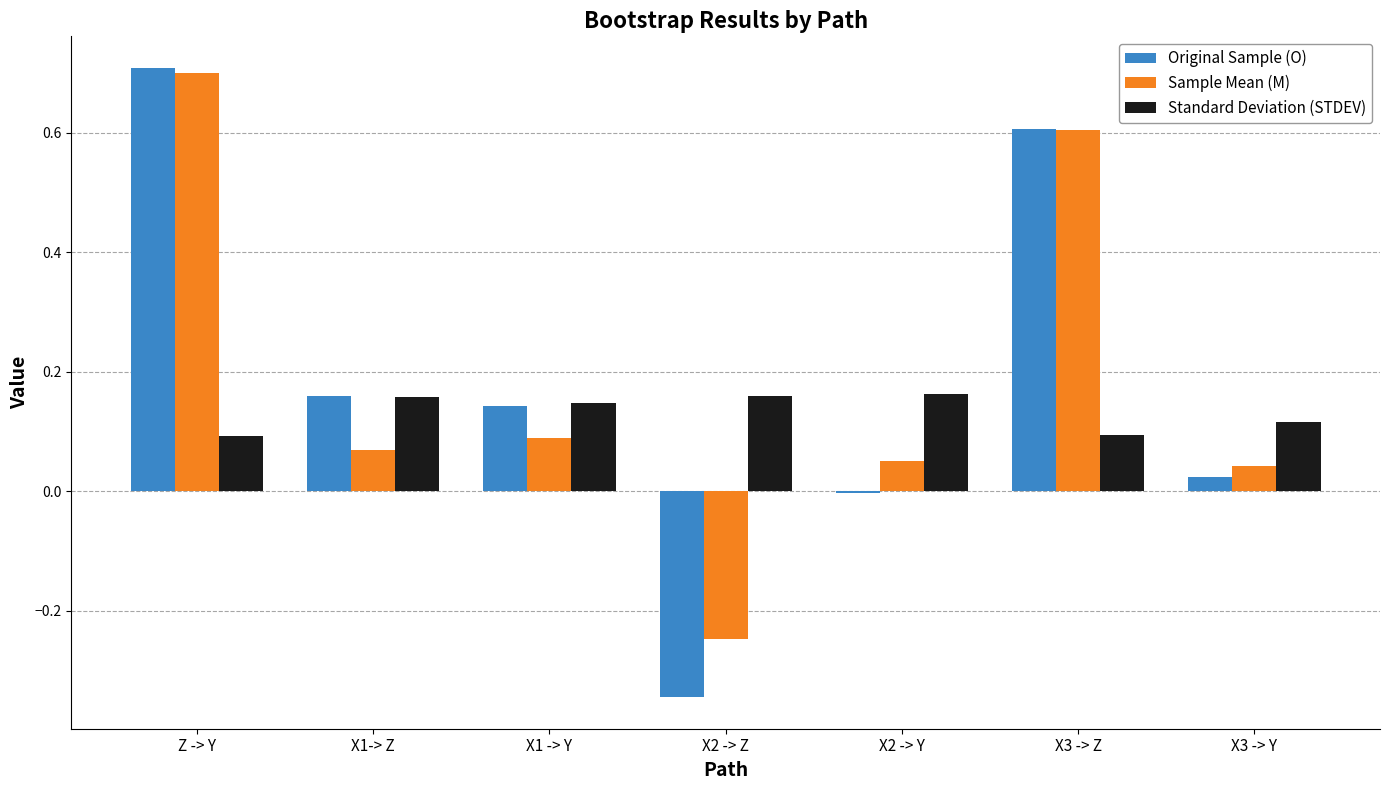

What is the difference between the Sample Mean (M) values at X3 -> Y and X3 -> Z?

0.6